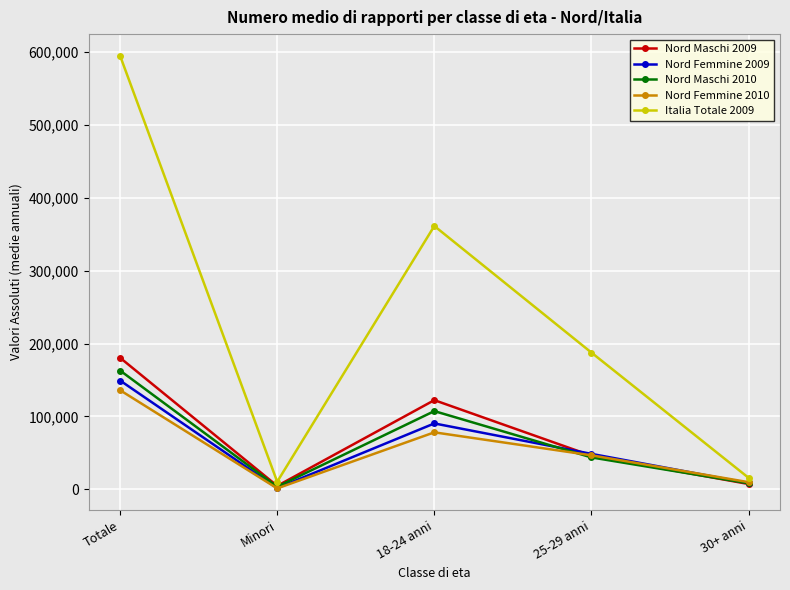

At which label is Nord Femmine 2010 closest to 68633?

18-24 anni